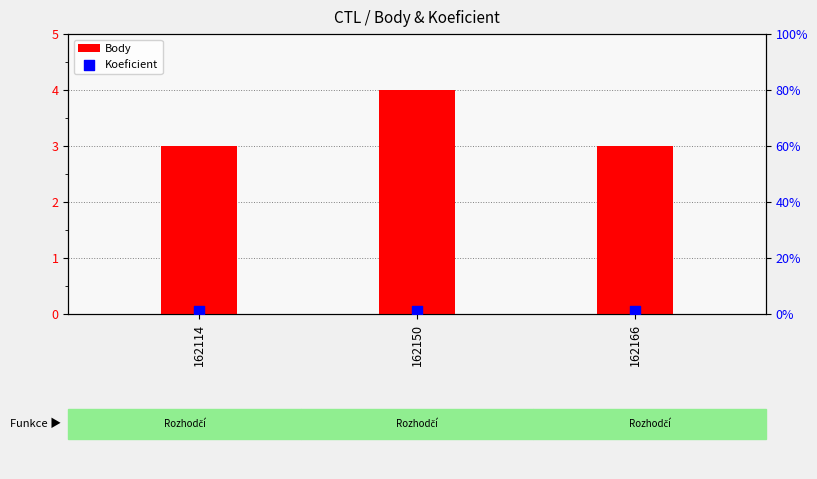

Which series has the widest spread of Y values?

Body